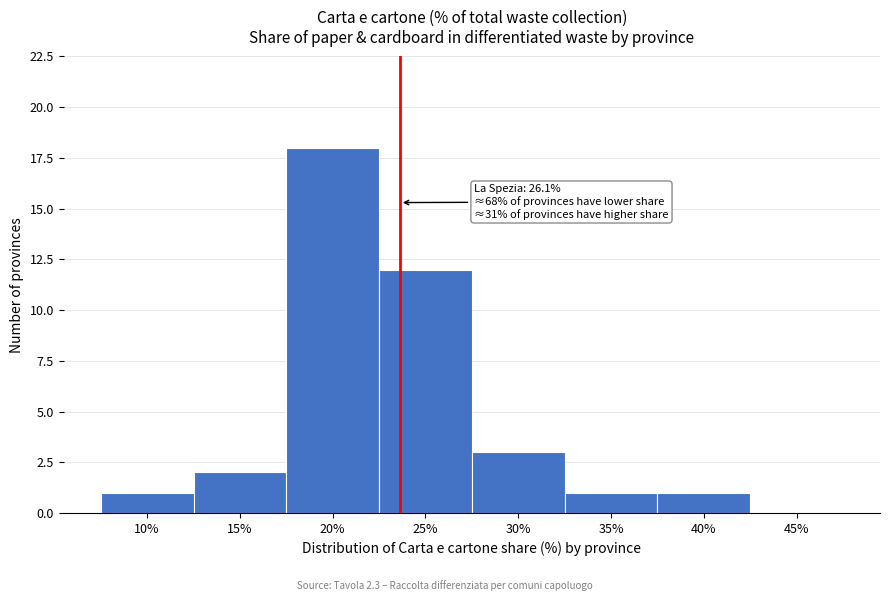

Reading left to right, transcribe all the data shown in this chart.

10%=1	15%=2	20%=18	25%=12	30%=3	35%=1	40%=1	45%=0